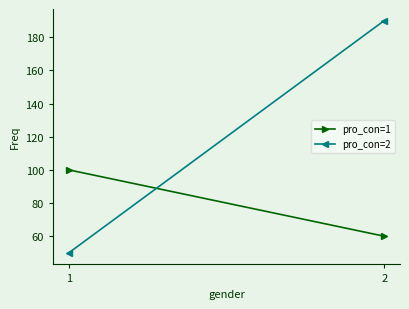

Reading right to left, what are all the values shown in this chart?

pro_con=1: 2=60	1=100
pro_con=2: 2=190	1=50